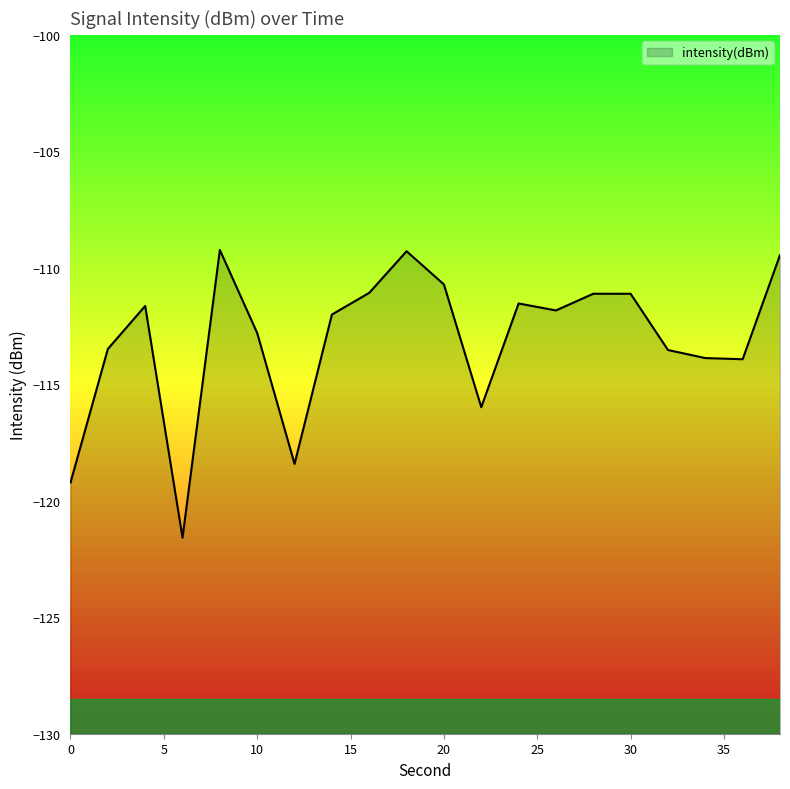

Where is the data nearest to the value -115?

22